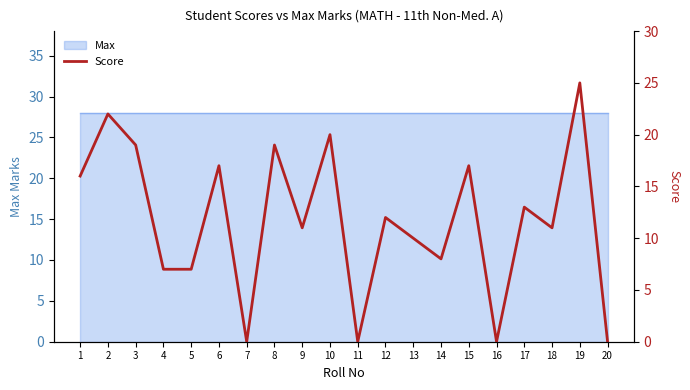

List the labels in order of value, largest first.

19, 2, 10, 3, 8, 6, 15, 1, 17, 12, 9, 18, 13, 14, 4, 5, 7, 11, 16, 20